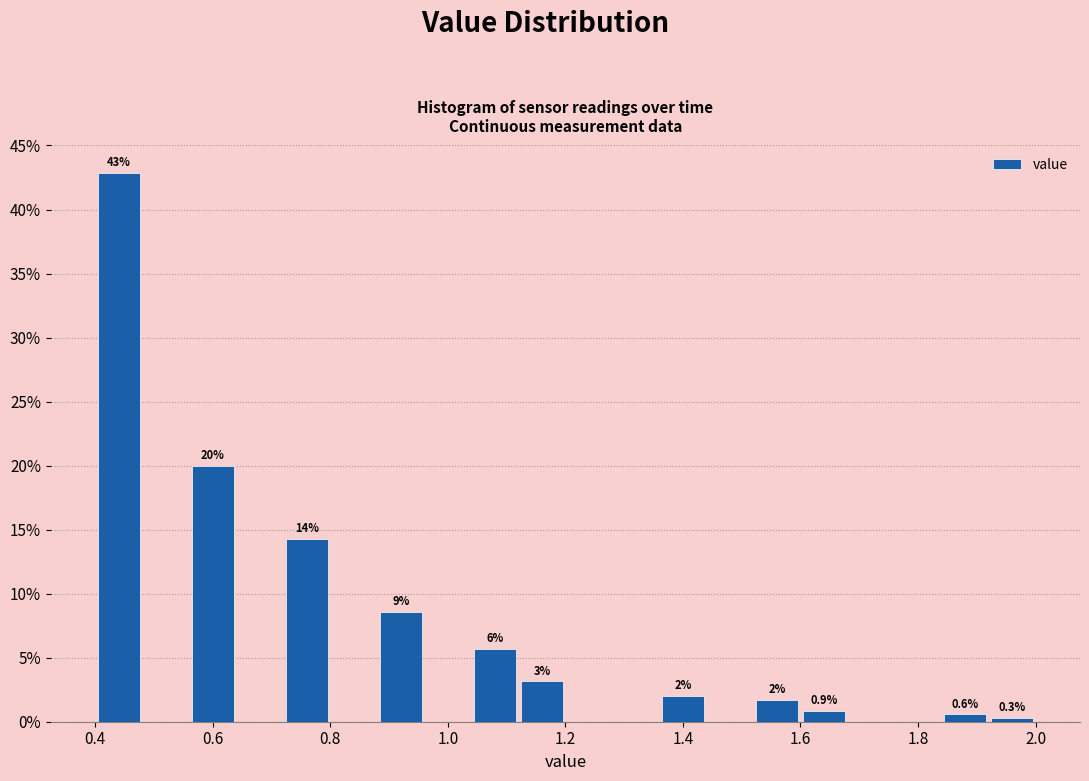

Which range on the x-axis has the tallest bar?

0.40 to 0.48